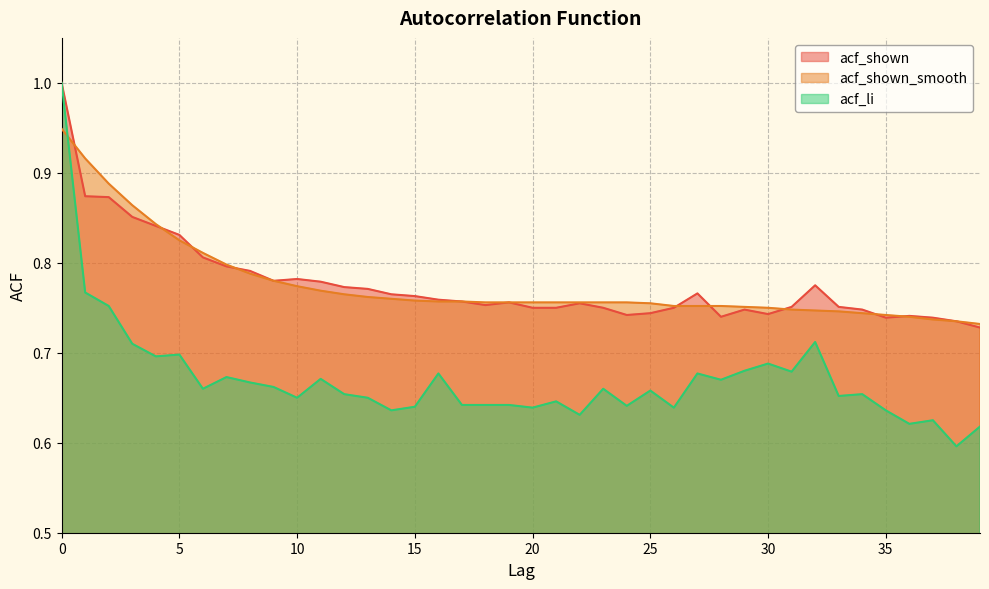

Reading left to right, extract all data points from this chart.

acf_shown: 1.0	0.9	0.9	0.9	0.8	0.8	0.8	0.8	0.8	0.8	0.8	0.8	0.8	0.8	0.8	0.8	0.8	0.8	0.8	0.8	0.8	0.8	0.8	0.8	0.7	0.7	0.8	0.8	0.7	0.7	0.7	0.8	0.8	0.8	0.7	0.7	0.7	0.7	0.7	0.7
acf_shown_smooth: 0.9	0.9	0.9	0.9	0.8	0.8	0.8	0.8	0.8	0.8	0.8	0.8	0.8	0.8	0.8	0.8	0.8	0.8	0.8	0.8	0.8	0.8	0.8	0.8	0.8	0.8	0.8	0.8	0.8	0.8	0.8	0.7	0.7	0.7	0.7	0.7	0.7	0.7	0.7	0.7
acf_li: 1.0	0.8	0.8	0.7	0.7	0.7	0.7	0.7	0.7	0.7	0.7	0.7	0.7	0.7	0.6	0.6	0.7	0.6	0.6	0.6	0.6	0.6	0.6	0.7	0.6	0.7	0.6	0.7	0.7	0.7	0.7	0.7	0.7	0.7	0.7	0.6	0.6	0.6	0.6	0.6